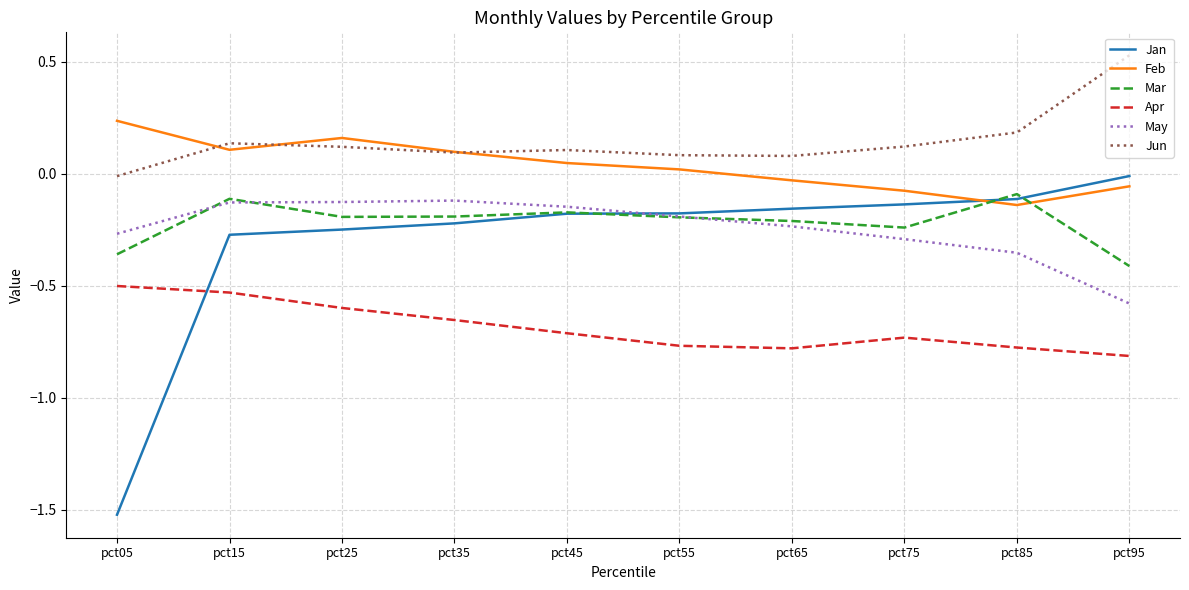

Is it true that Mar equals -0.2 at pct65?

True